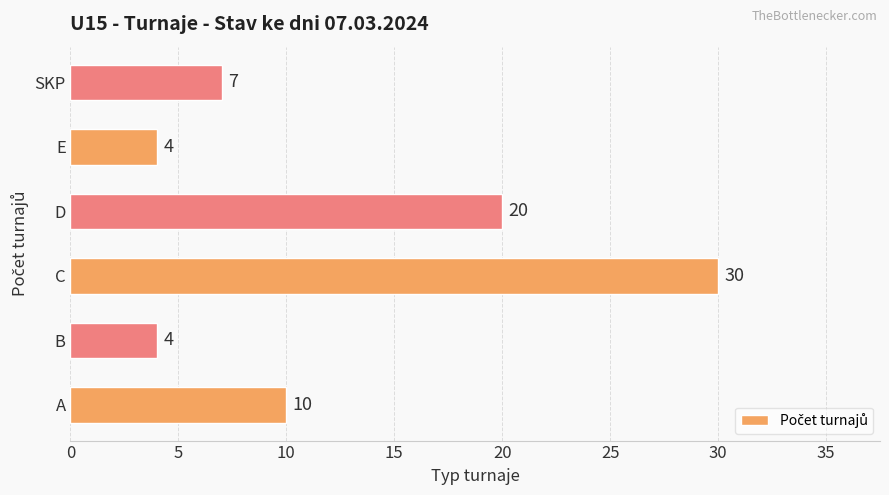

The value at D is 20. True or false?

True